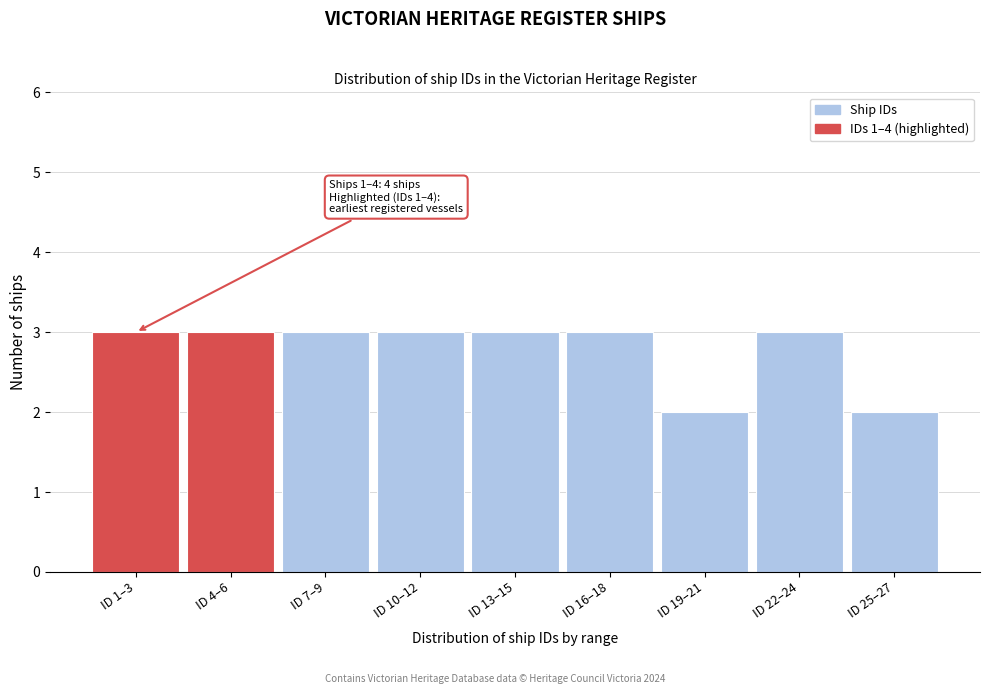

Reading right to left, extract all data points from this chart.

2	3	2	3	3	3	3	3	3